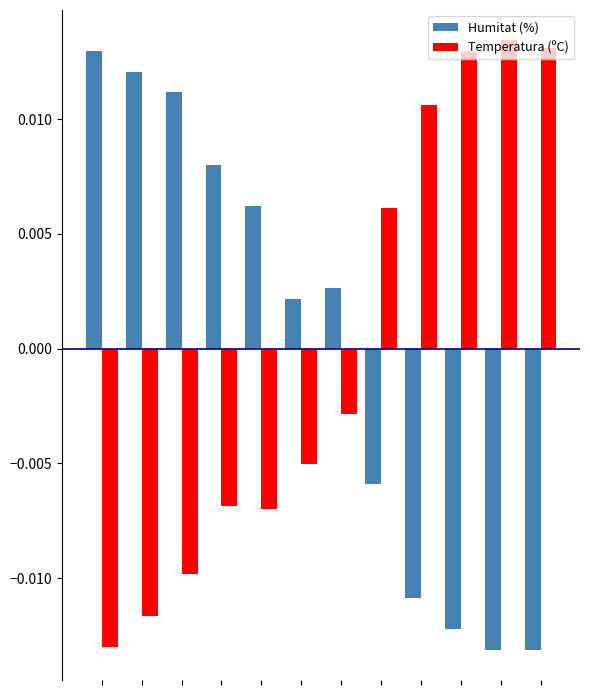

At how many categories does at least one series exceed 0?

12